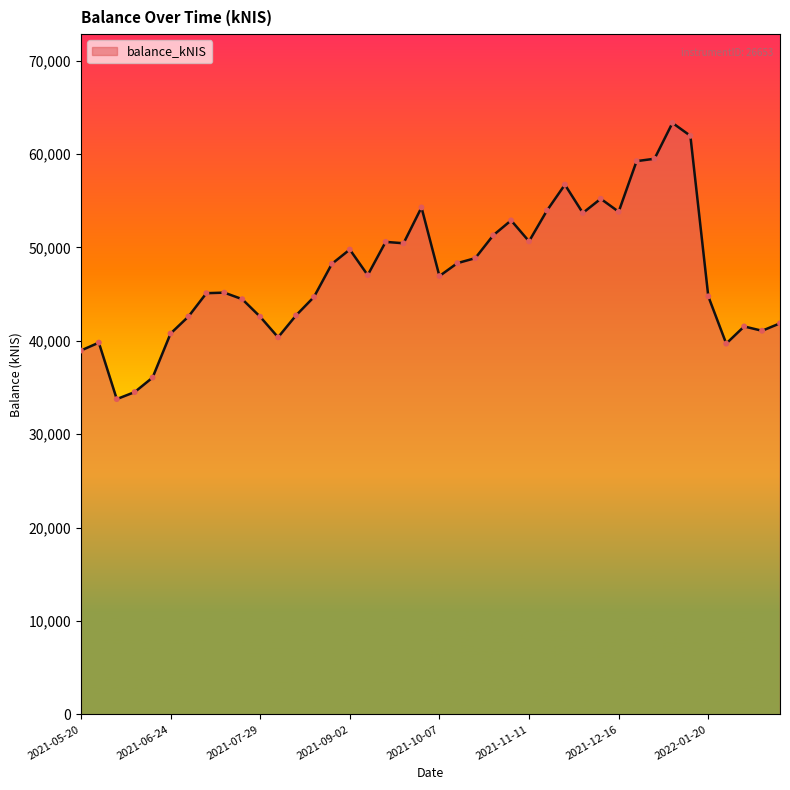

What is the minimum value shown in the chart?

33757.5